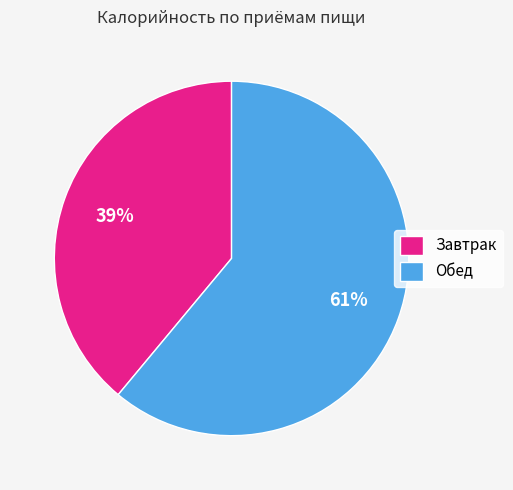

The Завтрак slice represents 39% of the pie. True or false?

True